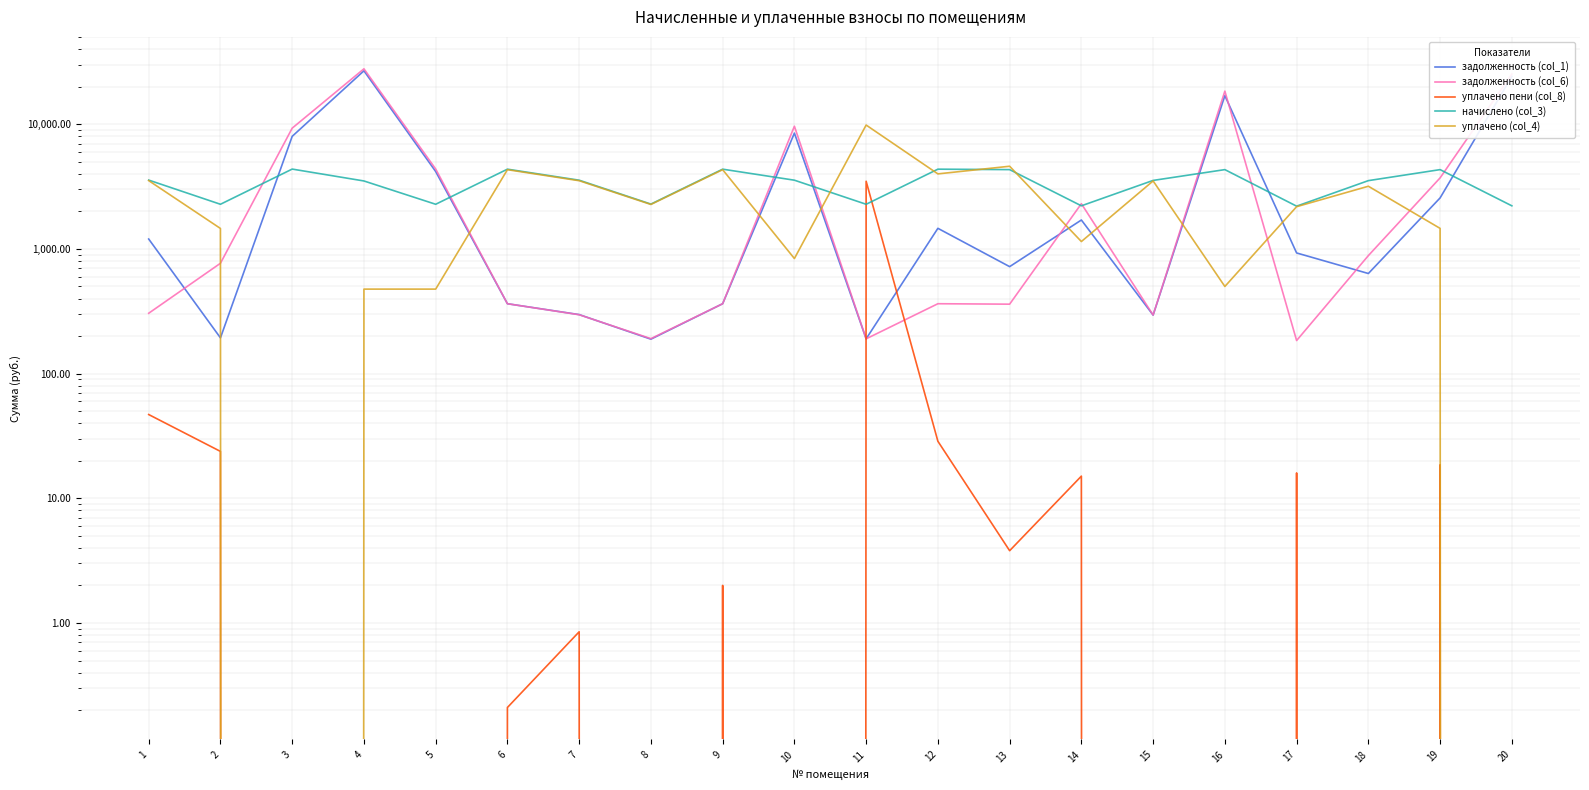

Which category has the highest value in the задолженность (col_6) series?

4